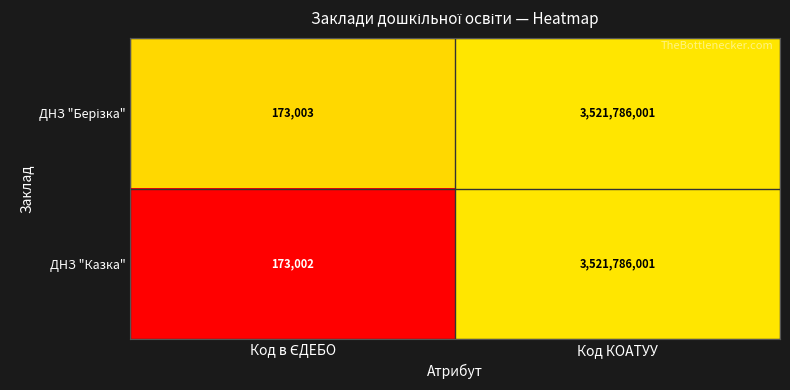

What is the difference between the maximum and minimum values in the ДНЗ "Казка" series?

3521612999